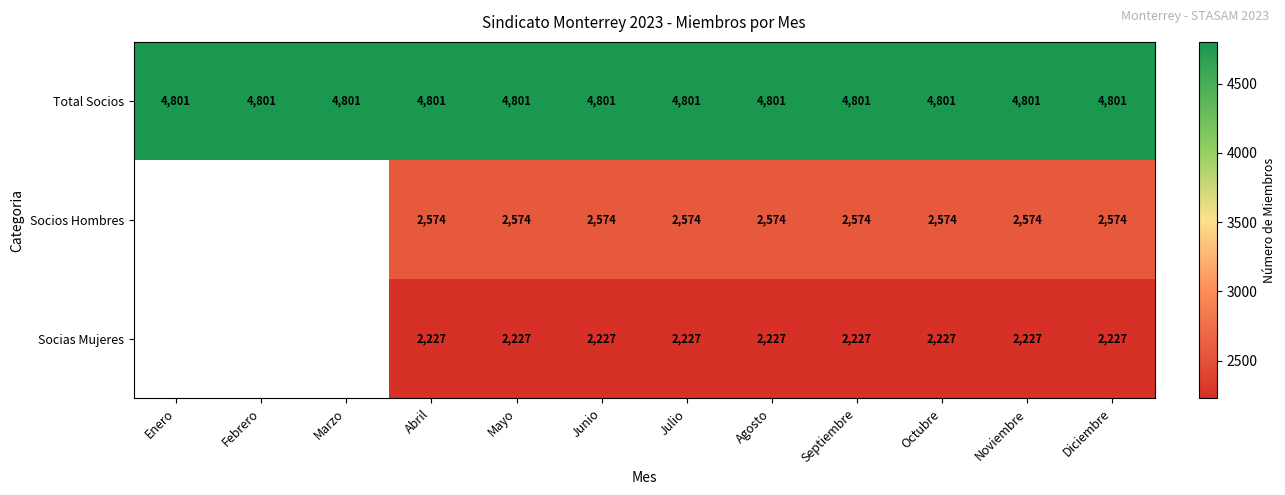

What is the spread (max minus min) of values at Noviembre?

2574